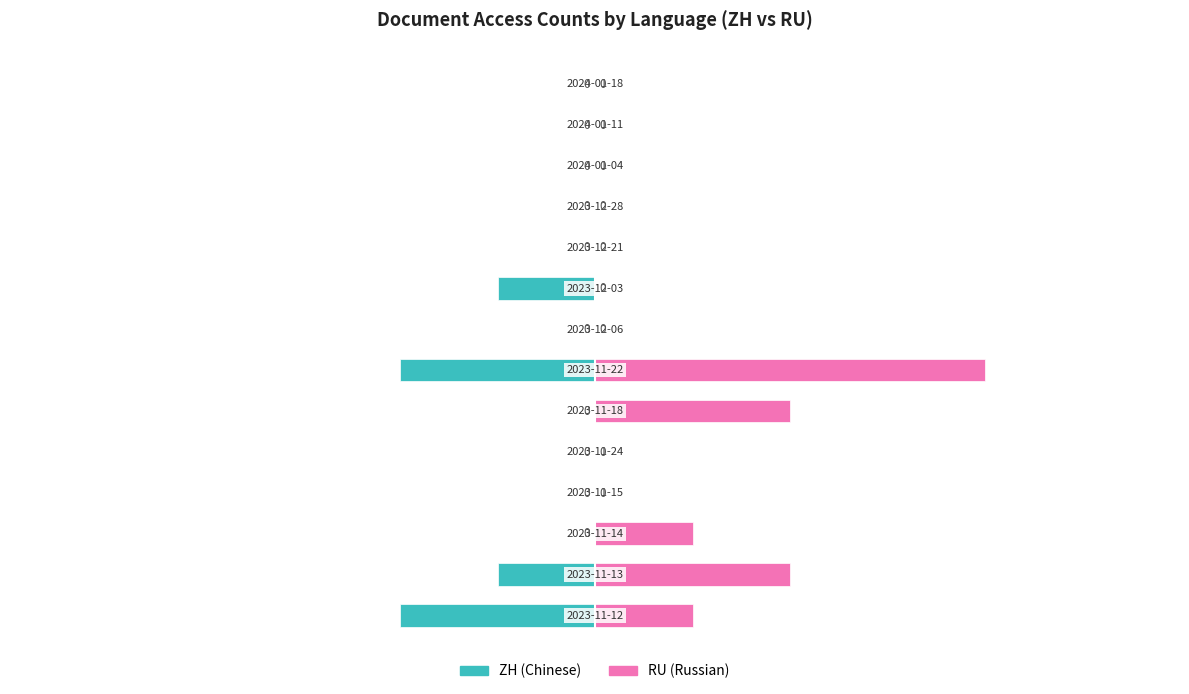

Reading left to right, transcribe all the data shown in this chart.

ZH: 0=-2	1=-1	2=0	3=0	4=0	5=0	6=-2	7=0	8=-1	9=0	10=0	11=0	12=0	13=0
RU: 0=1	1=2	2=1	3=0	4=0	5=2	6=4	7=0	8=0	9=0	10=0	11=0	12=0	13=0